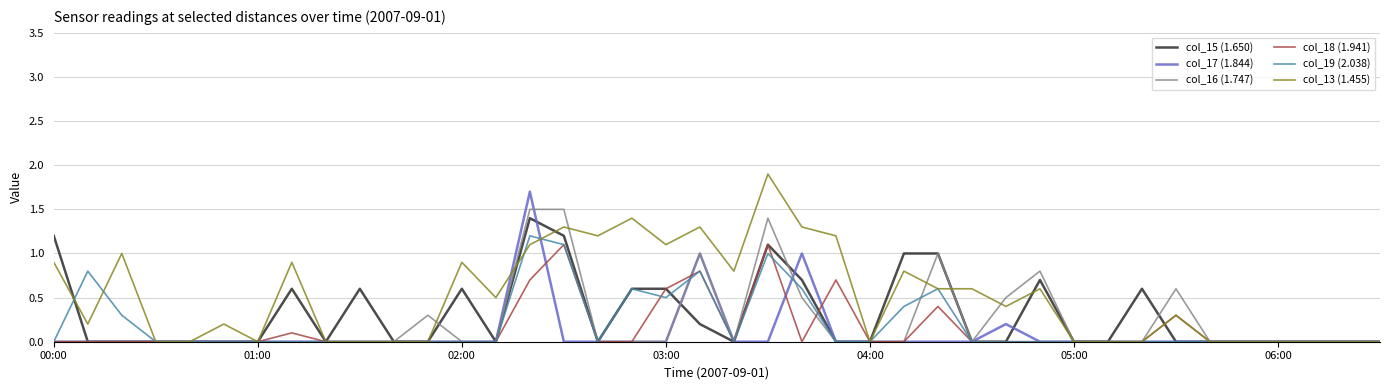

What is the maximum value for col_15 (1.650)?

1.4